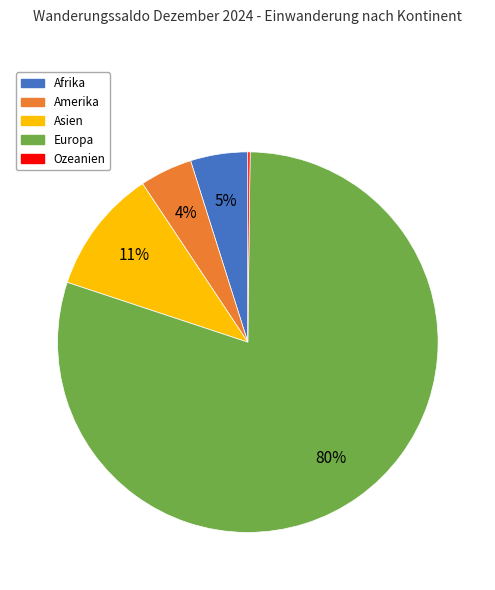

To the nearest percent, what is the average slice percentage?

20%